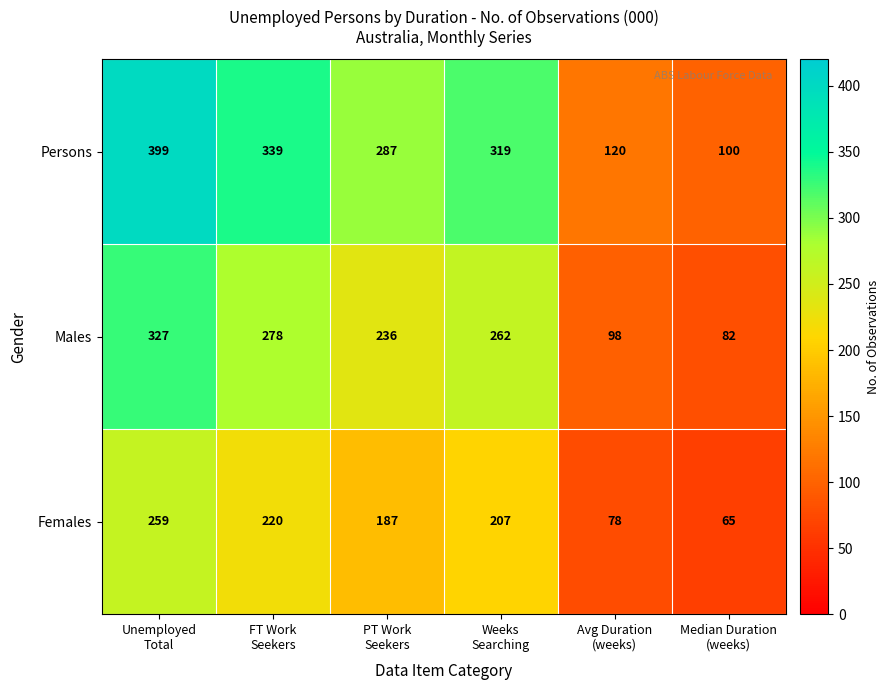

How many distinct data groups are displayed?

3